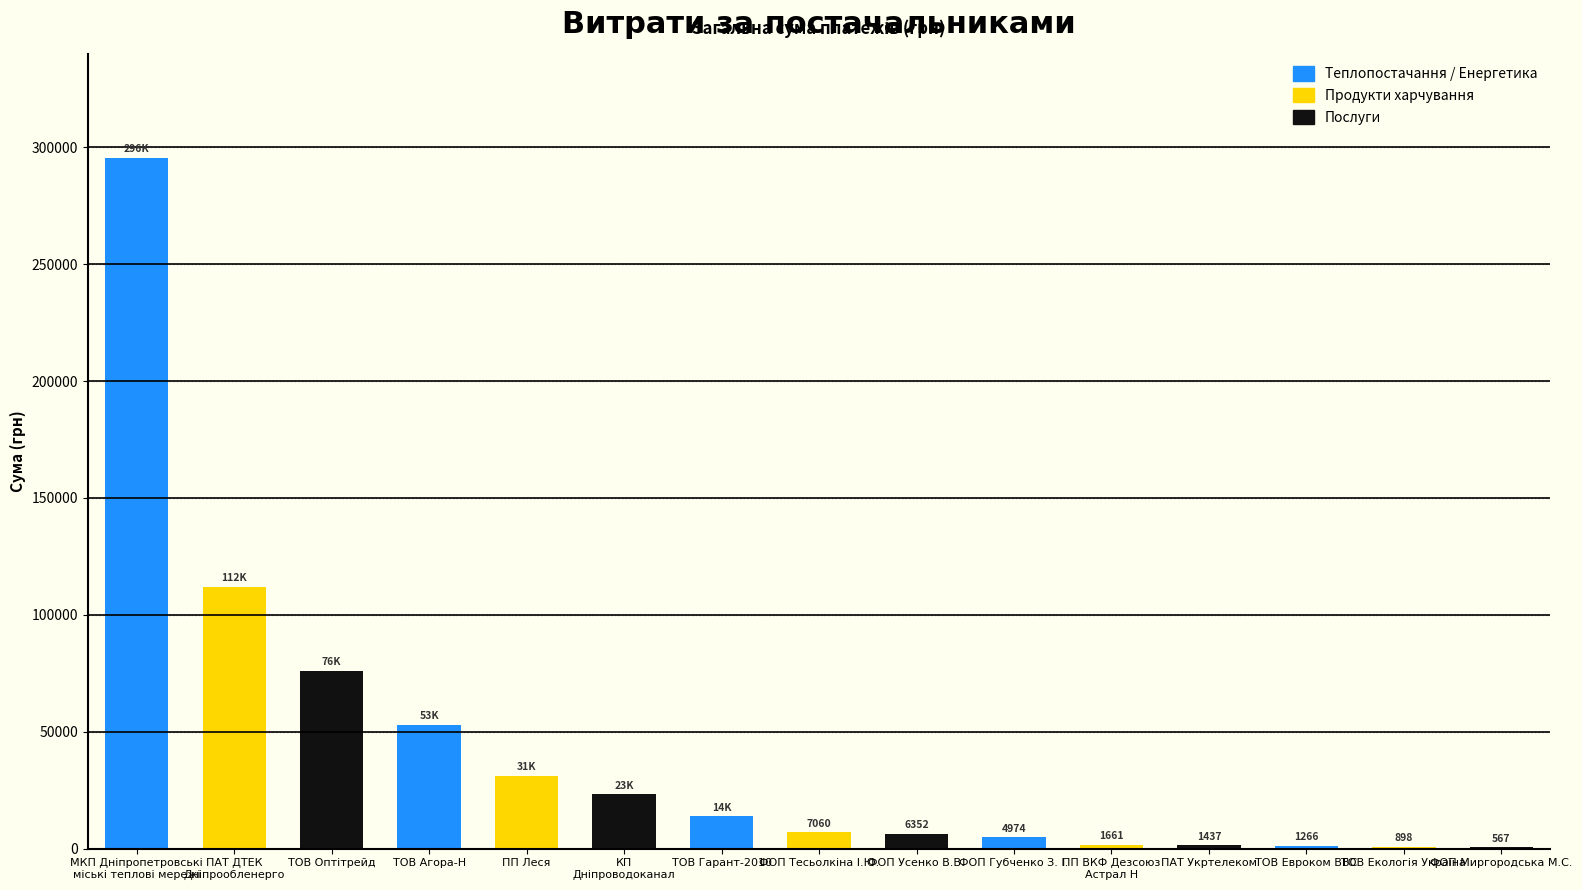

Is it true that the value at ТОВ Агора-Н is 84646.9?

False